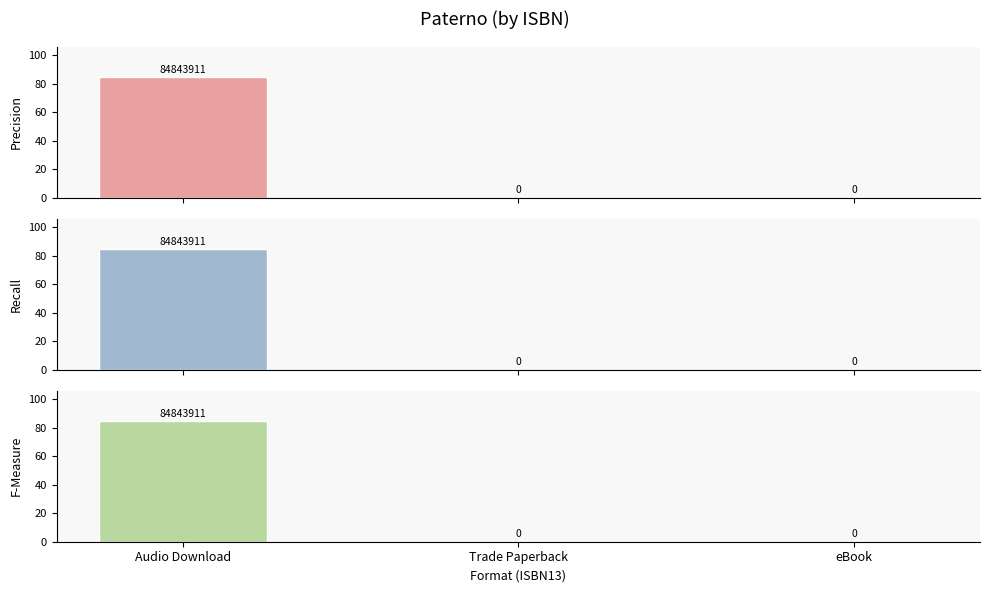

What is the label of the 2nd bar from the left?

Trade Paperback